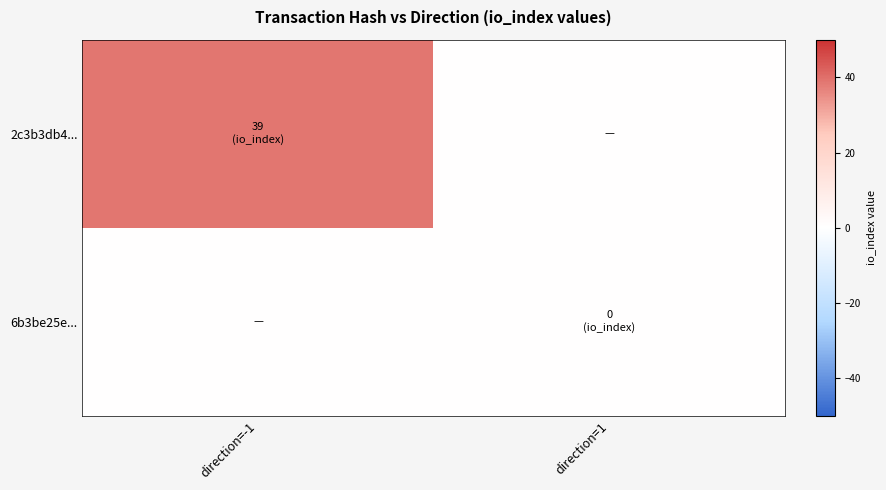

Which series changed the most between direction=-1 and direction=1?

2c3b3db4...